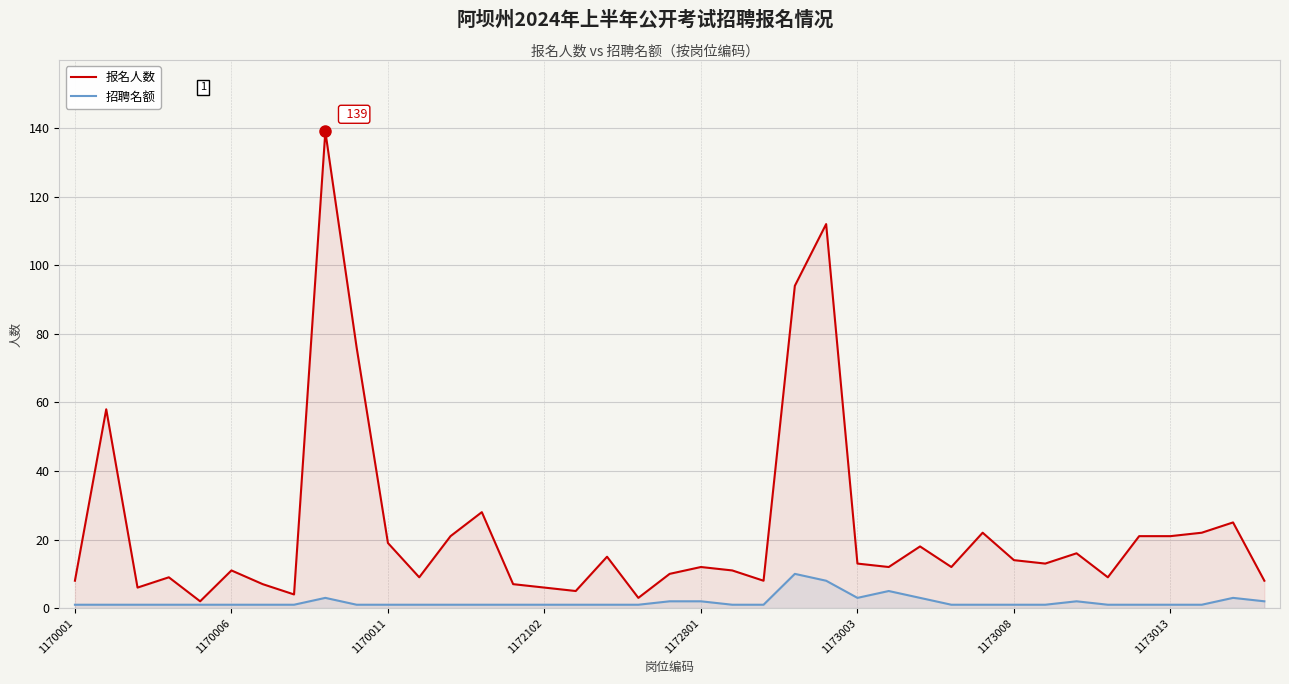

What is the lowest value of the 报名人数 series?

2